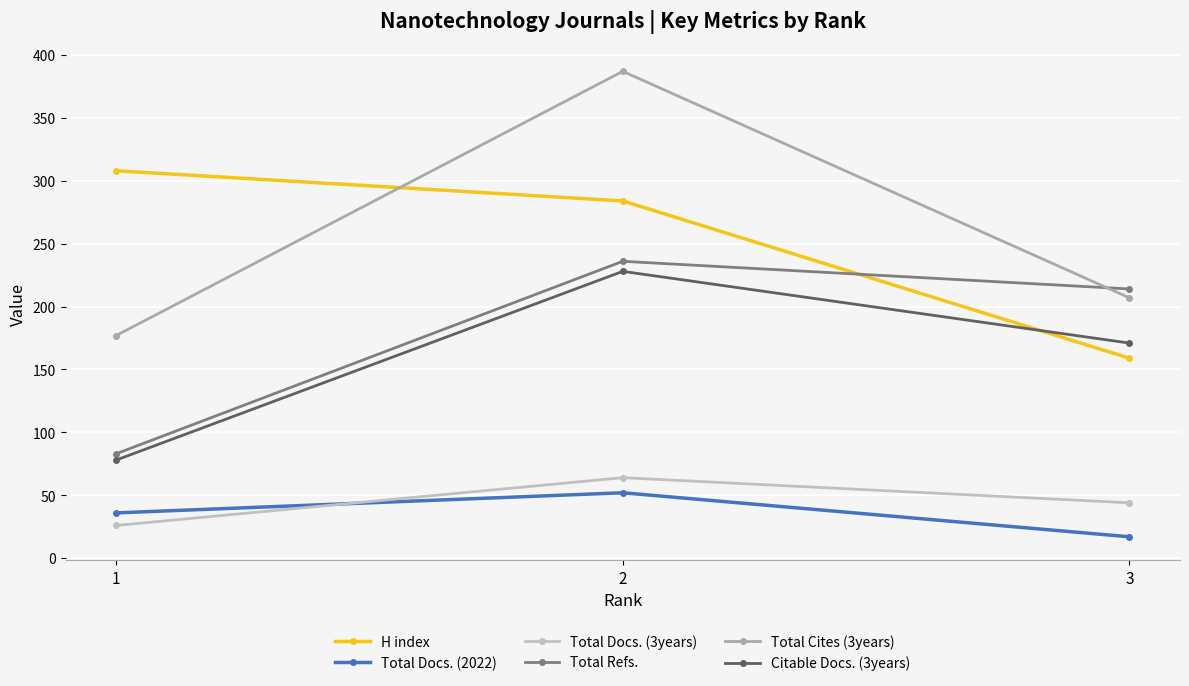

What are all the series names shown in the legend?

H index, Total Docs. (2022), Total Docs. (3years), Total Refs., Total Cites (3years), Citable Docs. (3years)